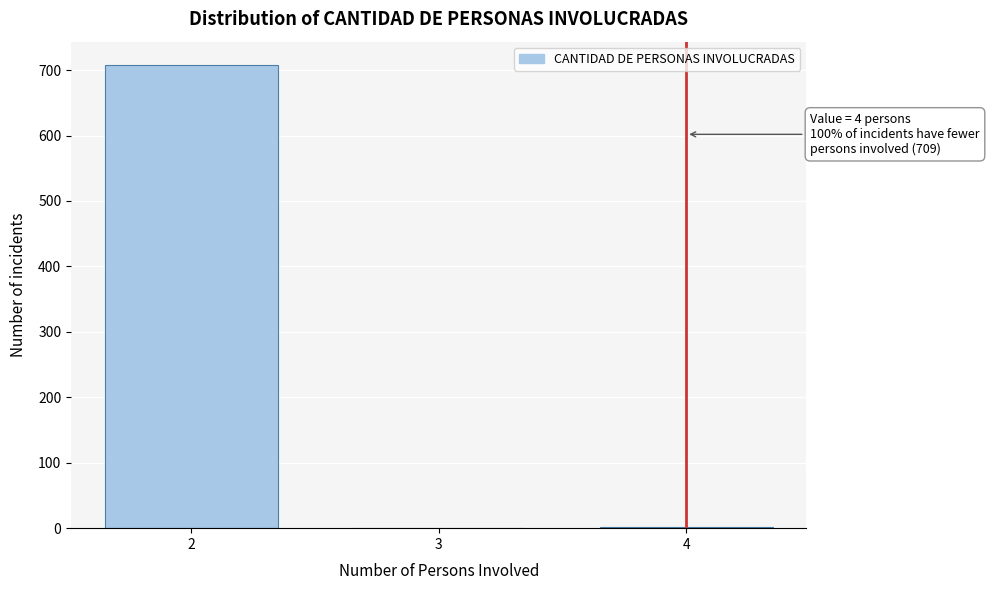

What is the sum of all values?

711